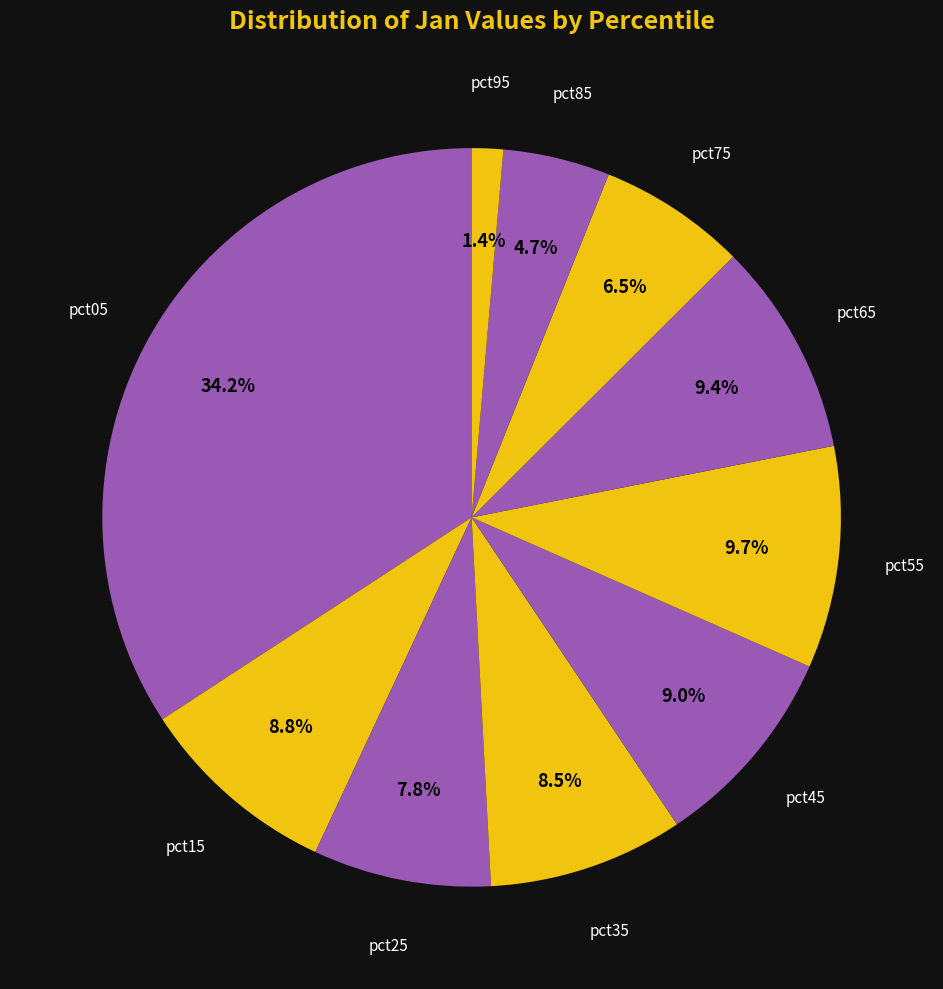

To the nearest percent, what is the combined percentage of pct95 and pct05?

36%